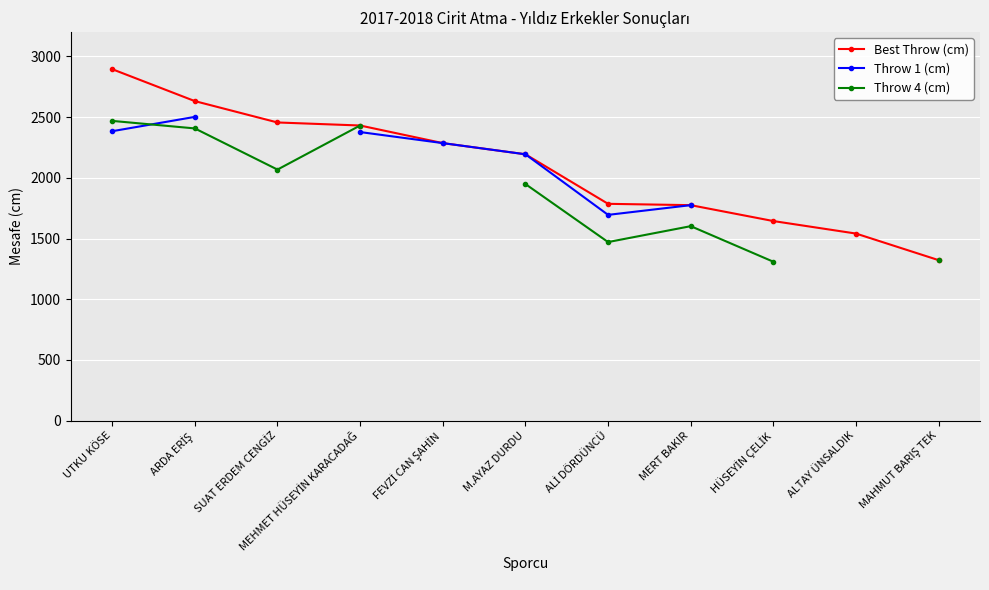

True or false: Throw 4 (cm) has more than 1 points higher than both neighbors.

False